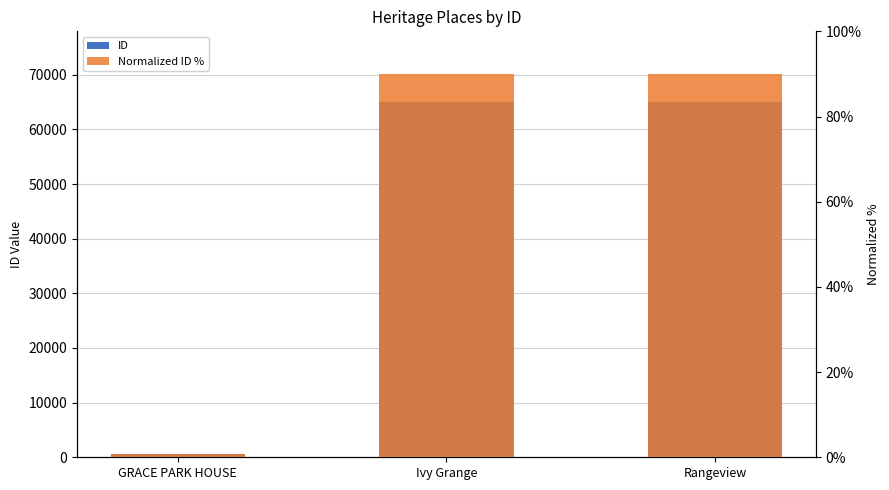

Reading left to right, list all the values displayed in this chart.

ID: GRACE PARK HOUSE=572.0	Ivy Grange=64953.0	Rangeview=64957.0
Normalized ID %: GRACE PARK HOUSE=0.8	Ivy Grange=90.0	Rangeview=90.0